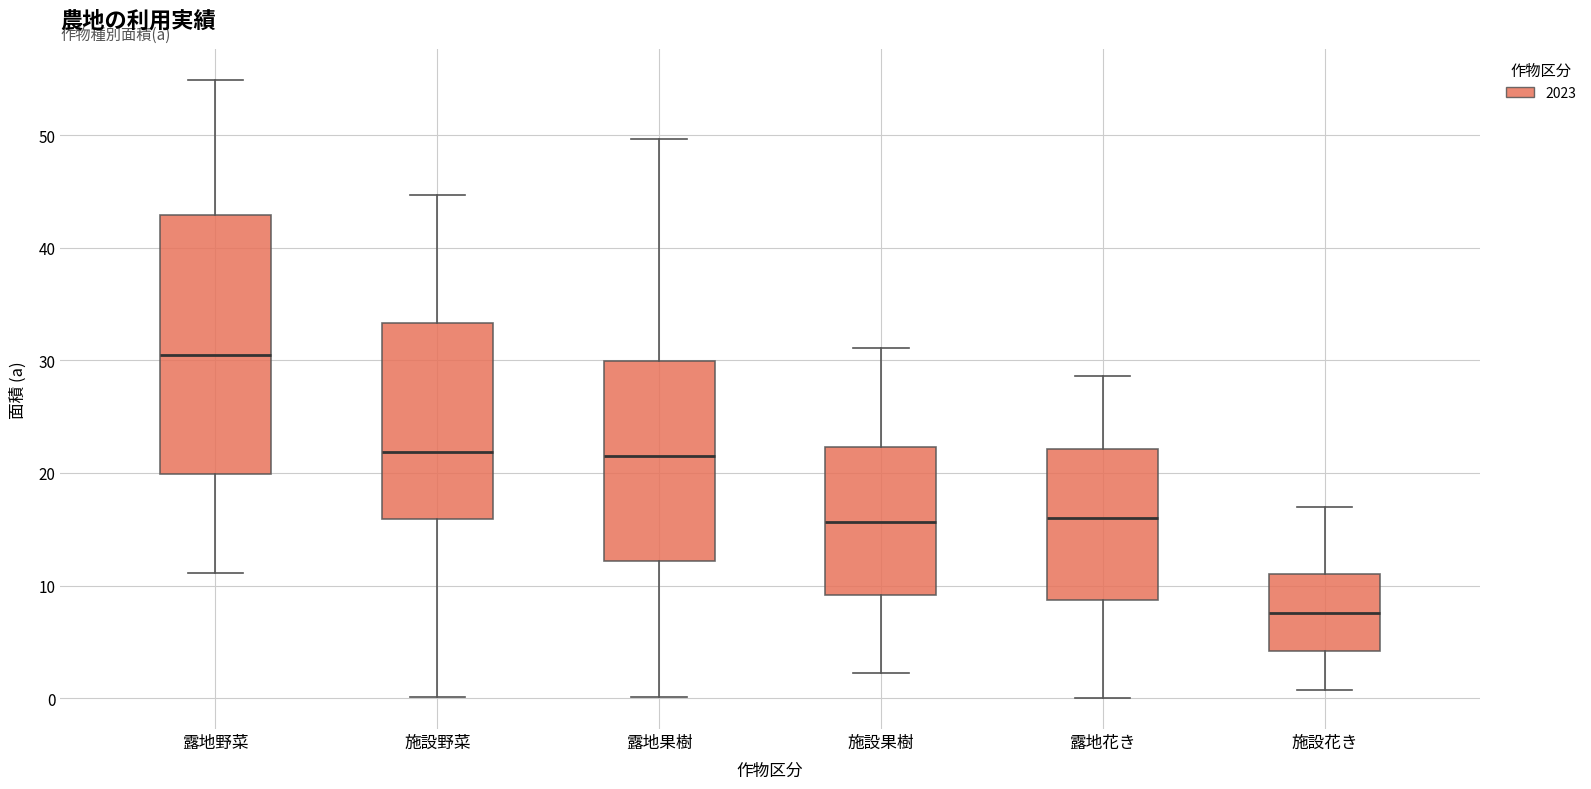

Which box has the highest median line?

露地野菜